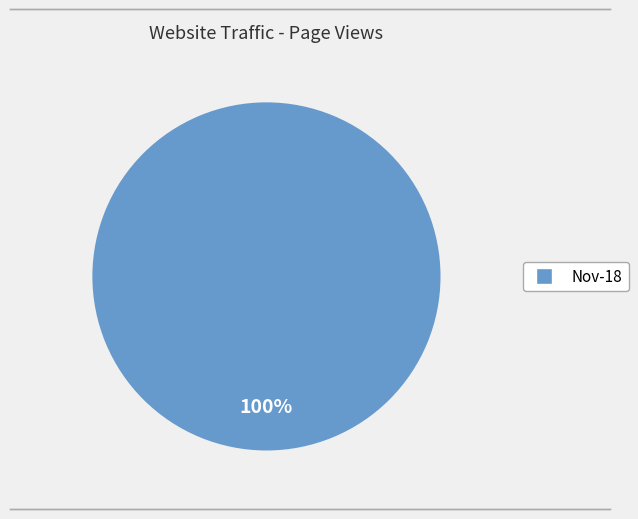

How many slices are in this pie chart?

1